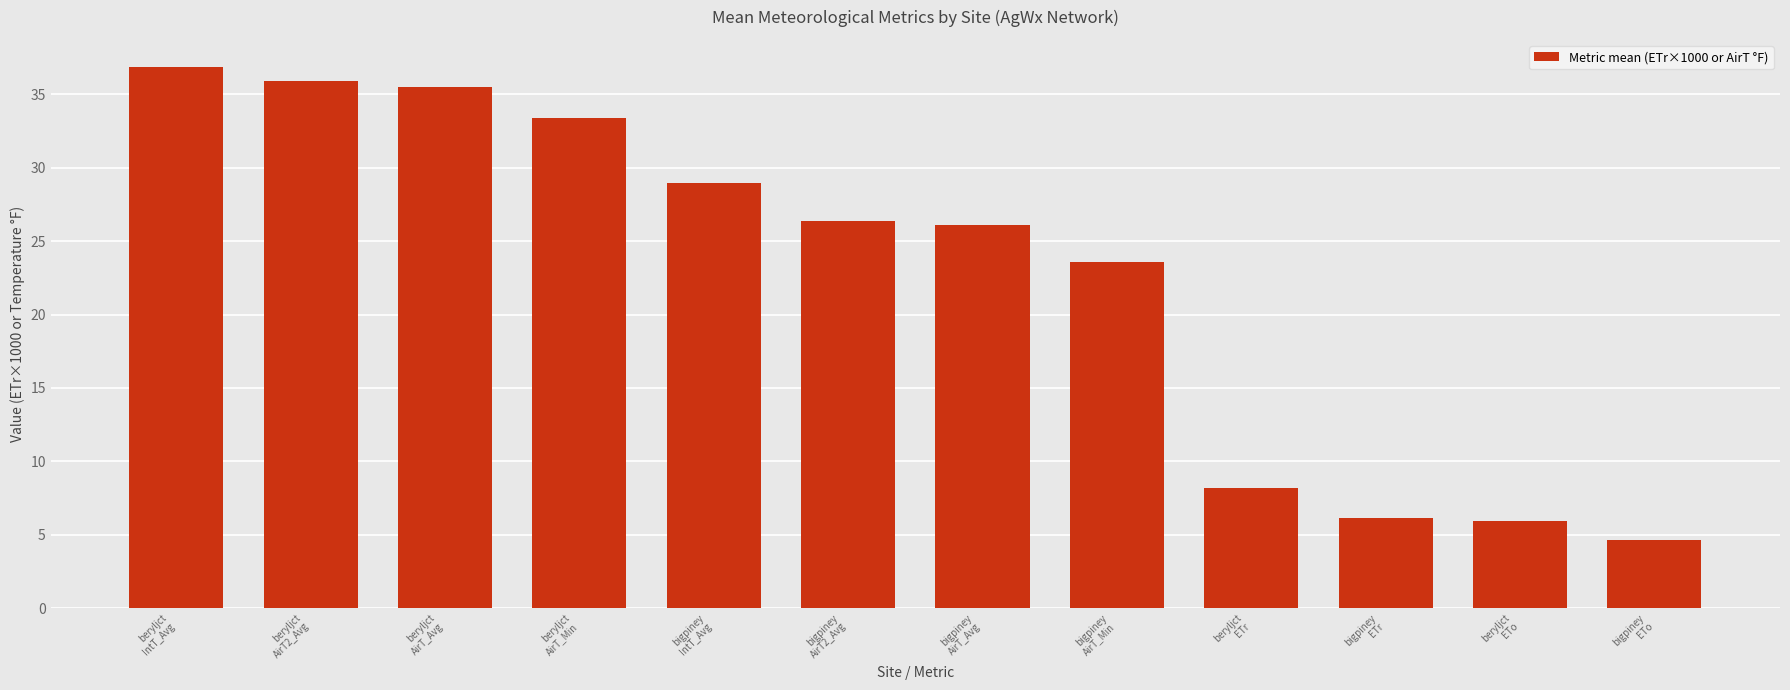

True or false: the data shows 29.0 at bigpiney
IntT_Avg.

True